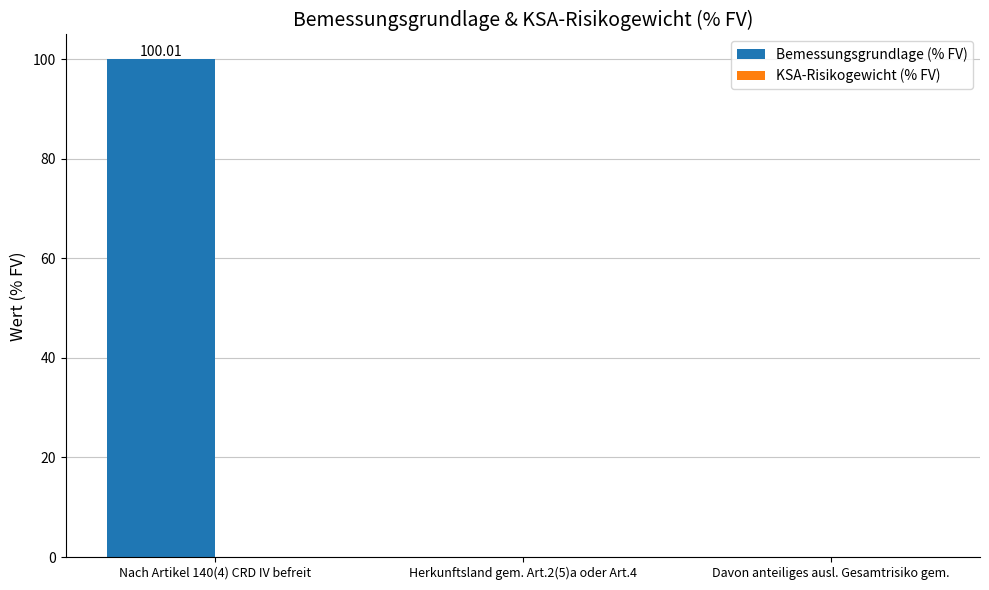

What is the change in value from Nach Artikel 140(4) CRD IV befreit to Herkunftsland gem. Art.2(5)a oder Art.4?

-100.0